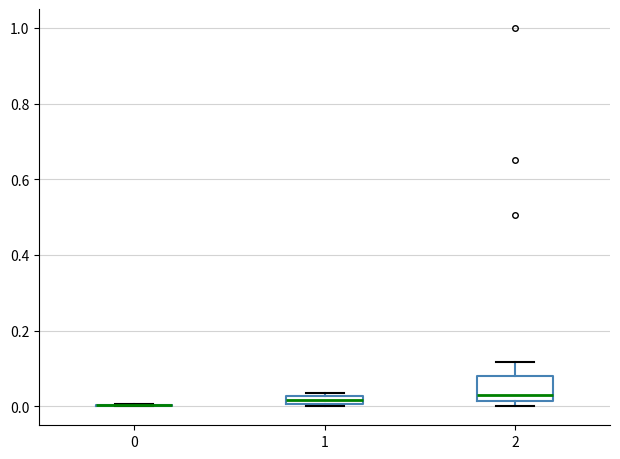

Which box is the tallest, from its lower edge to its upper edge?

2